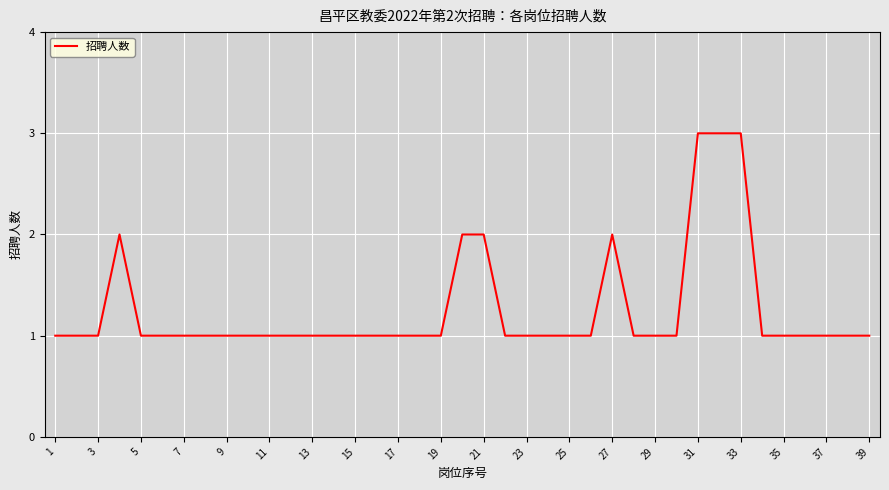

What is the average value?

1